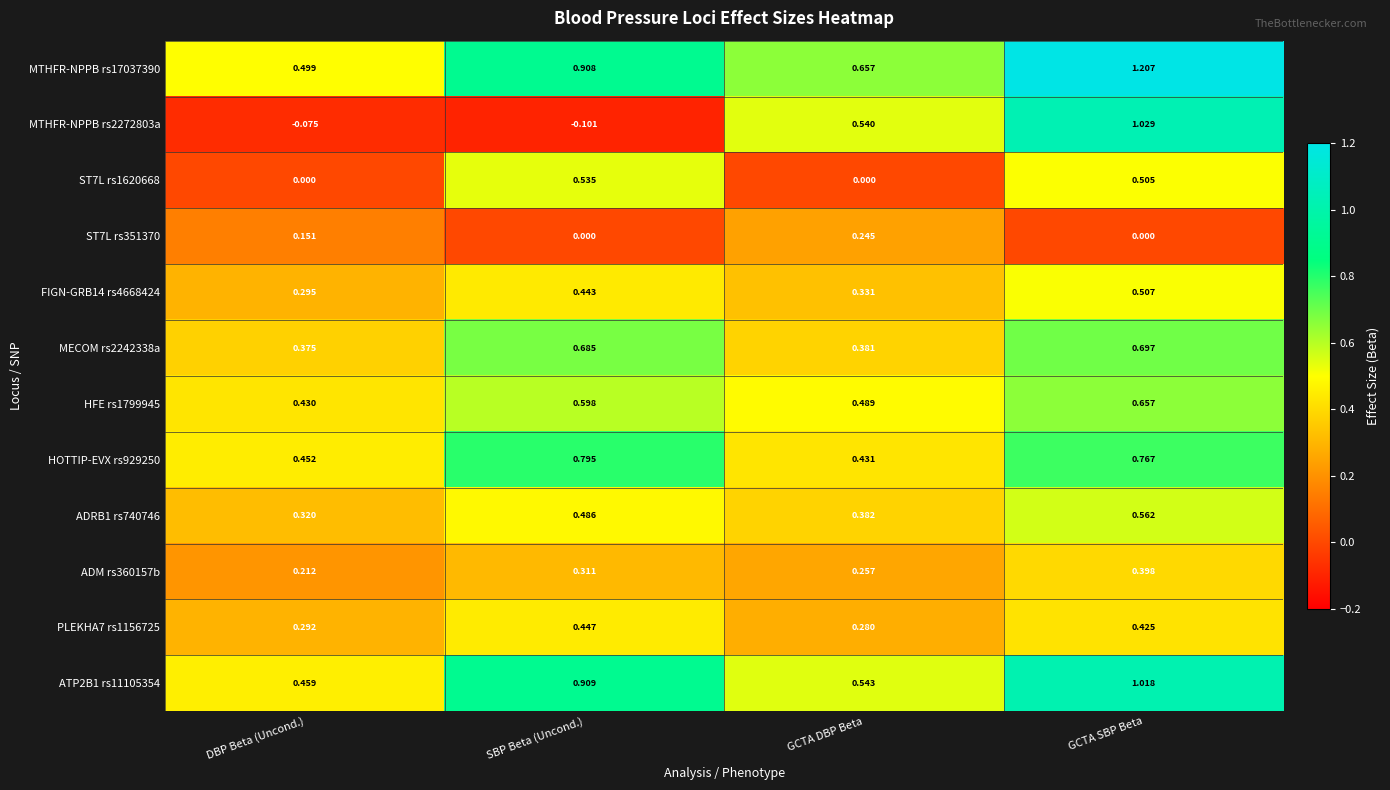

At SBP Beta (Uncond.), list the series in order from largest to smallest.

ATP2B1 rs11105354, MTHFR-NPPB rs17037390, HOTTIP-EVX rs929250, MECOM rs2242338a, HFE rs1799945, ST7L rs1620668, ADRB1 rs740746, PLEKHA7 rs1156725, FIGN-GRB14 rs4668424, ADM rs360157b, ST7L rs351370, MTHFR-NPPB rs2272803a